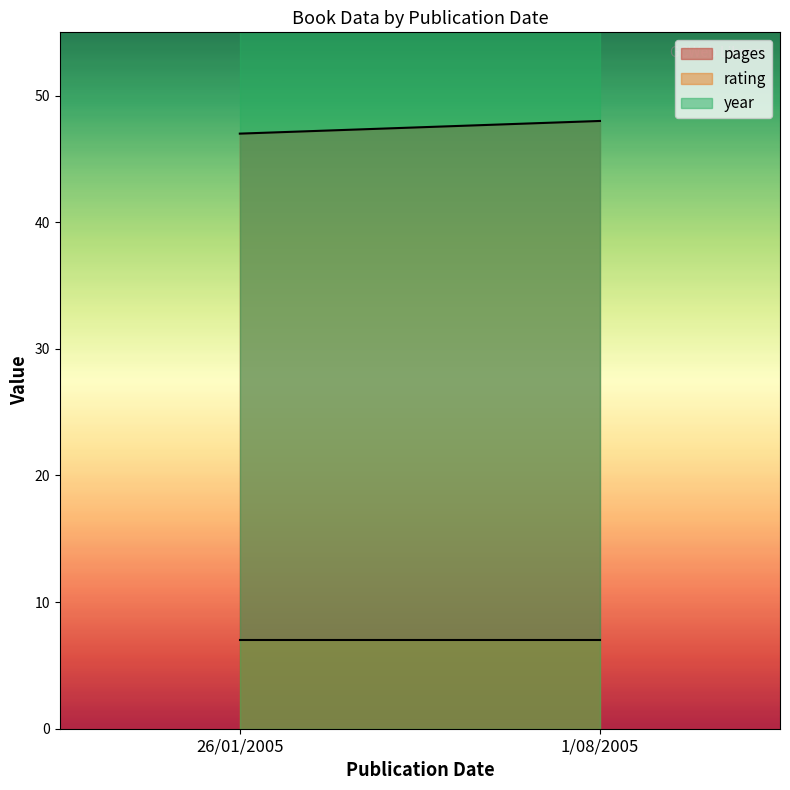

The pages series shows 24 at 26/01/2005. True or false?

False